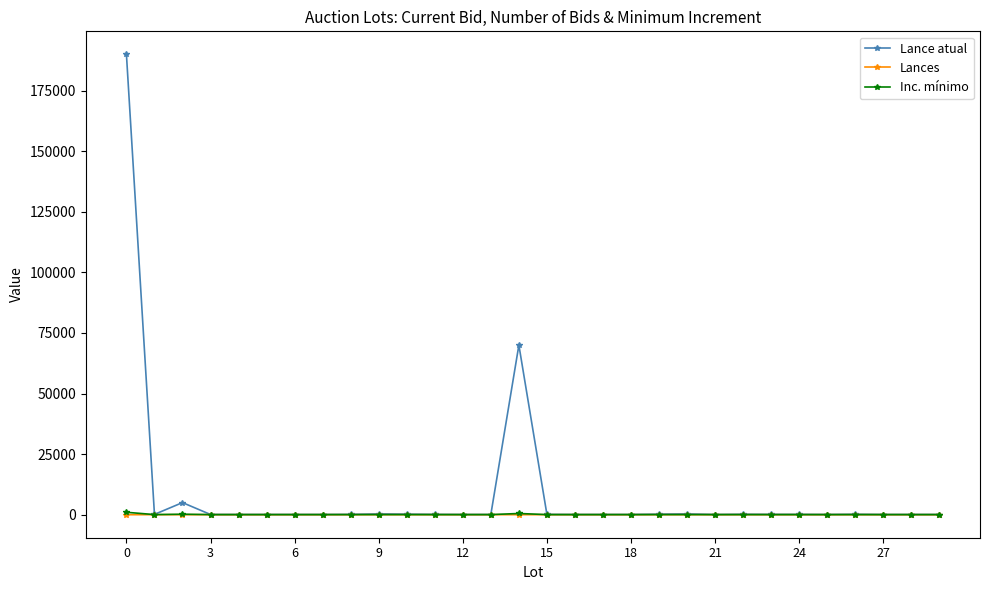

What is the difference between the maximum and minimum values in the Lance atual series?

189920